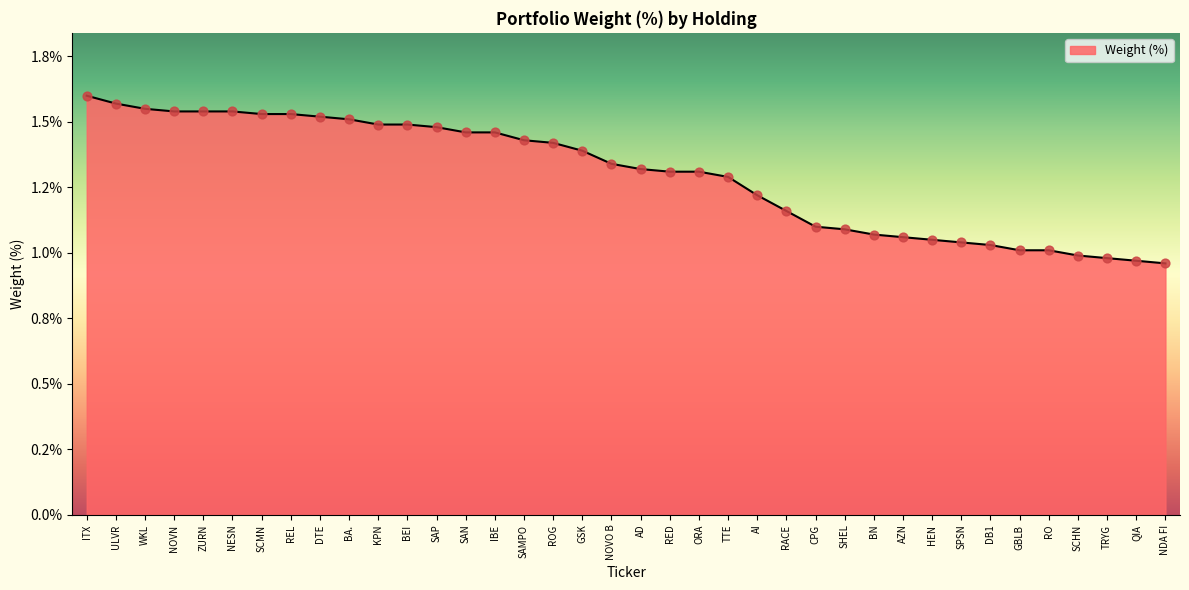

What is the ratio of the value at TTE to the value at SCMN?

0.8